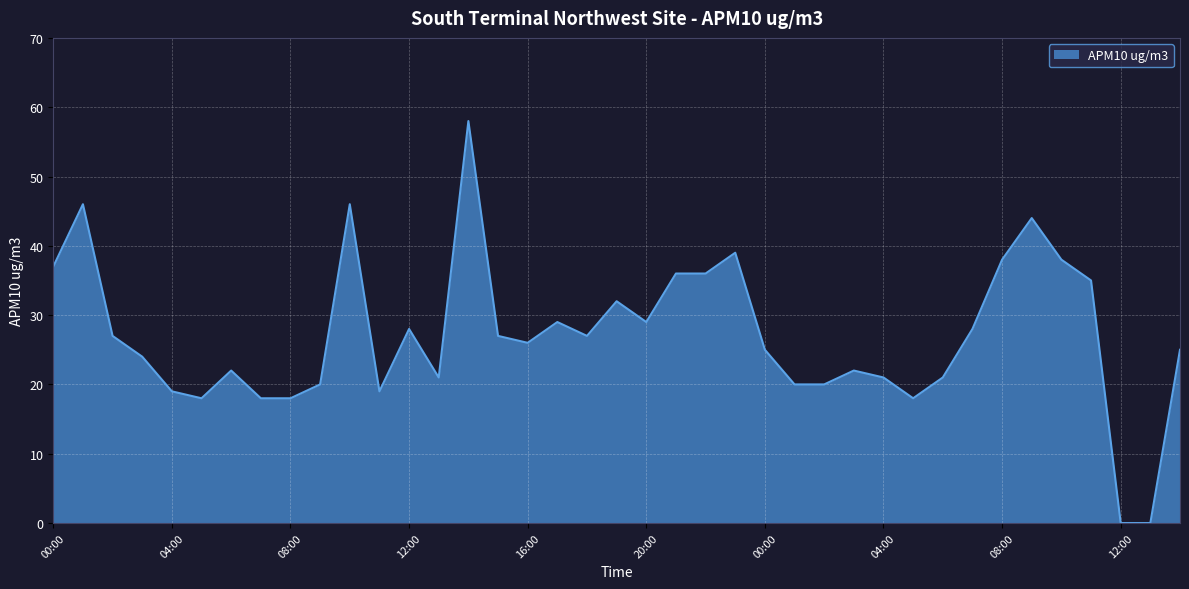

What is the difference between the maximum and minimum values?

58